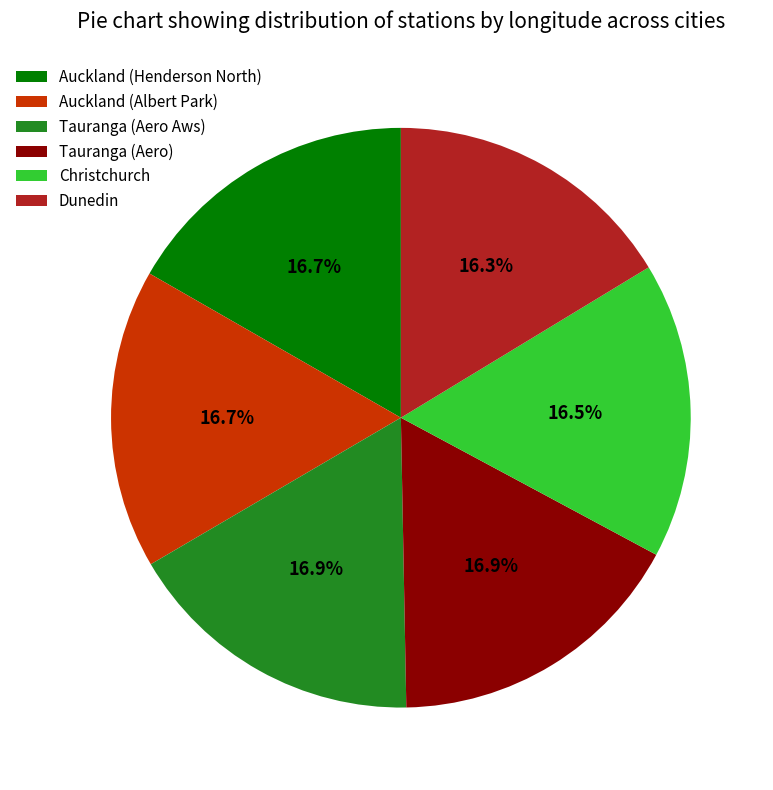

What percentage do Dunedin and Tauranga (Aero) together represent?

33.2%